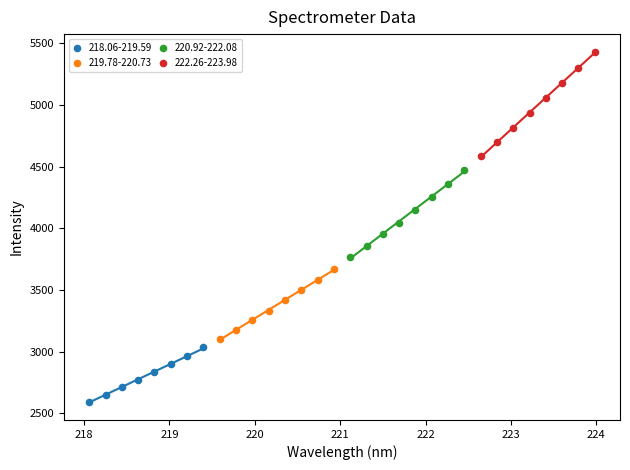

Which series contains the highest Y value?

222.26-223.98